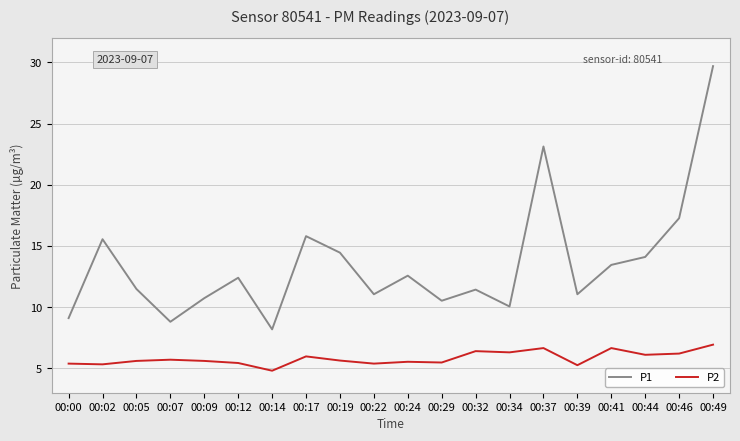

What is the difference between the P2 values at 00:32 and 00:05?

0.8